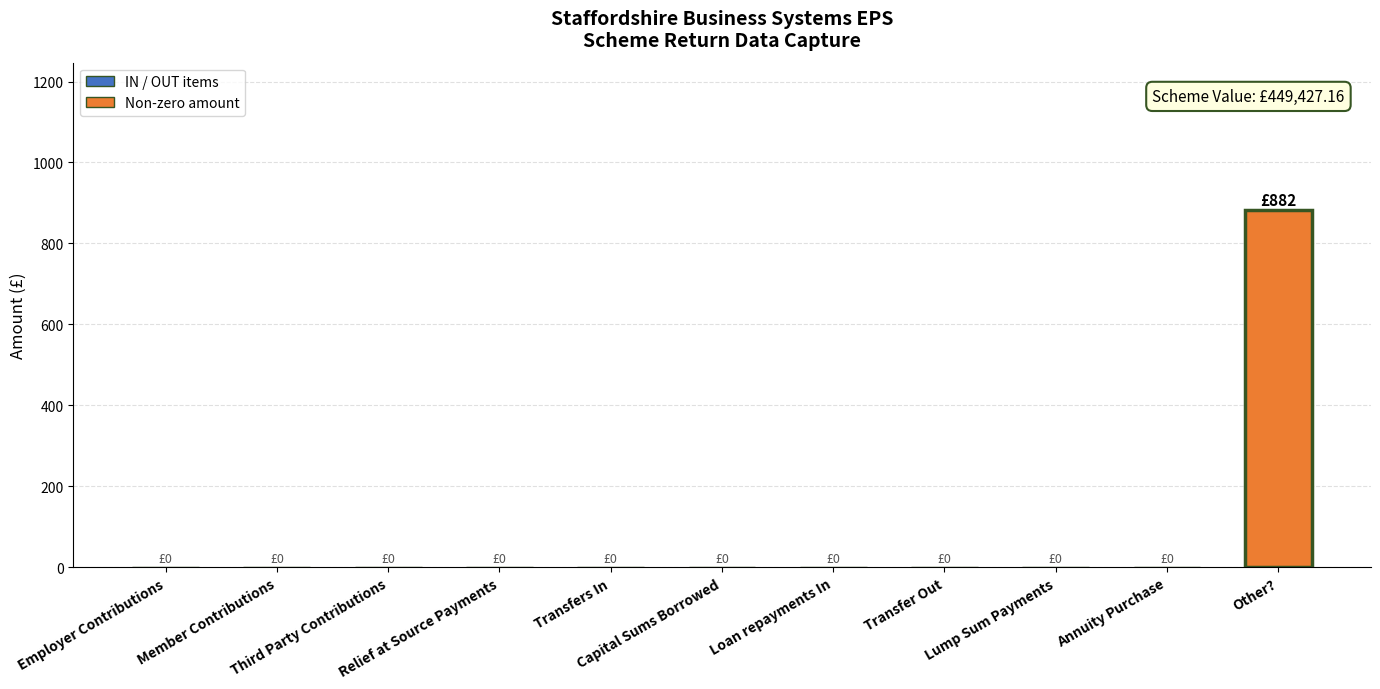

How many categories are shown in the chart?

11